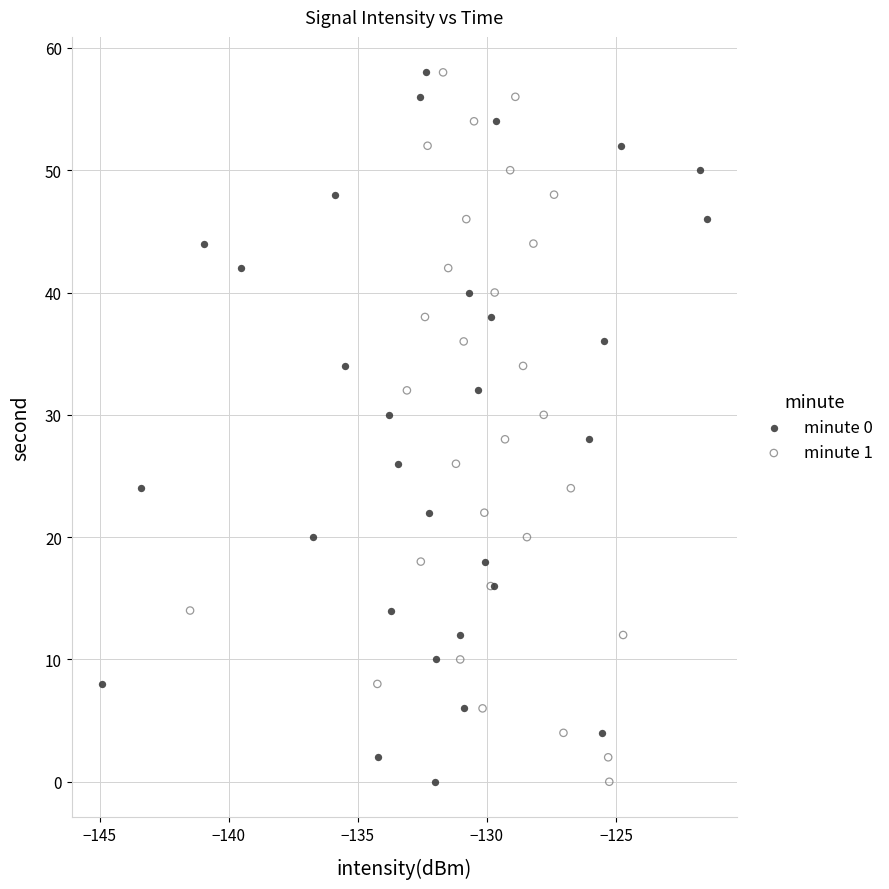

What are all the series names shown in the legend?

minute 0, minute 1